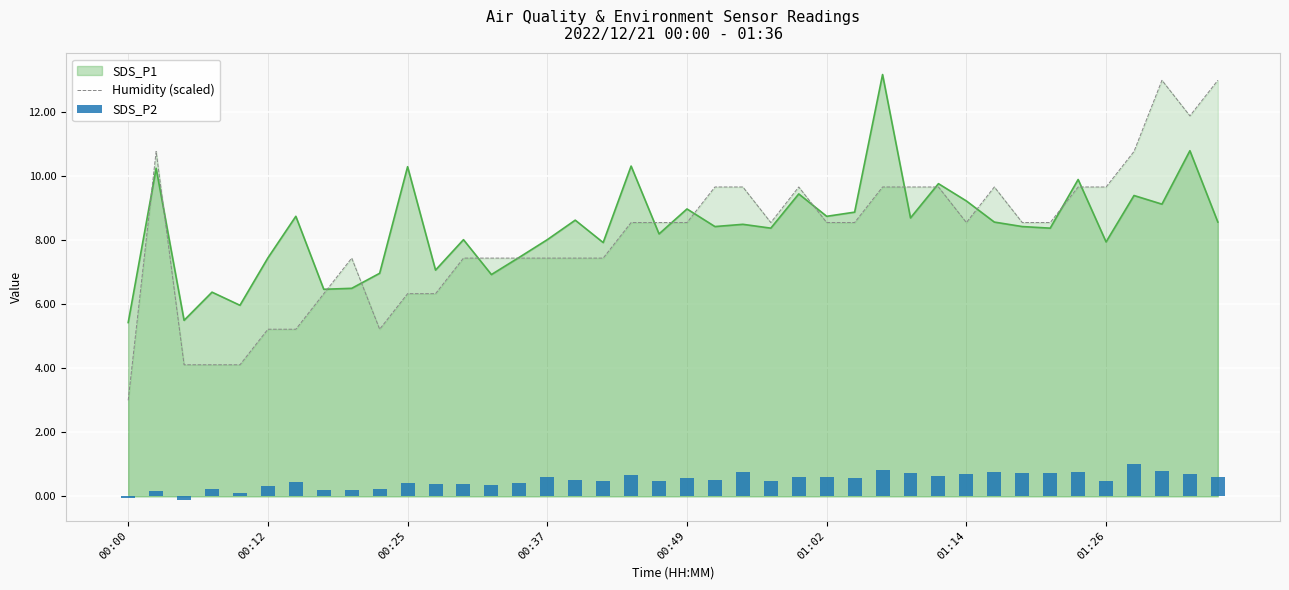

Are the bars horizontal?

No